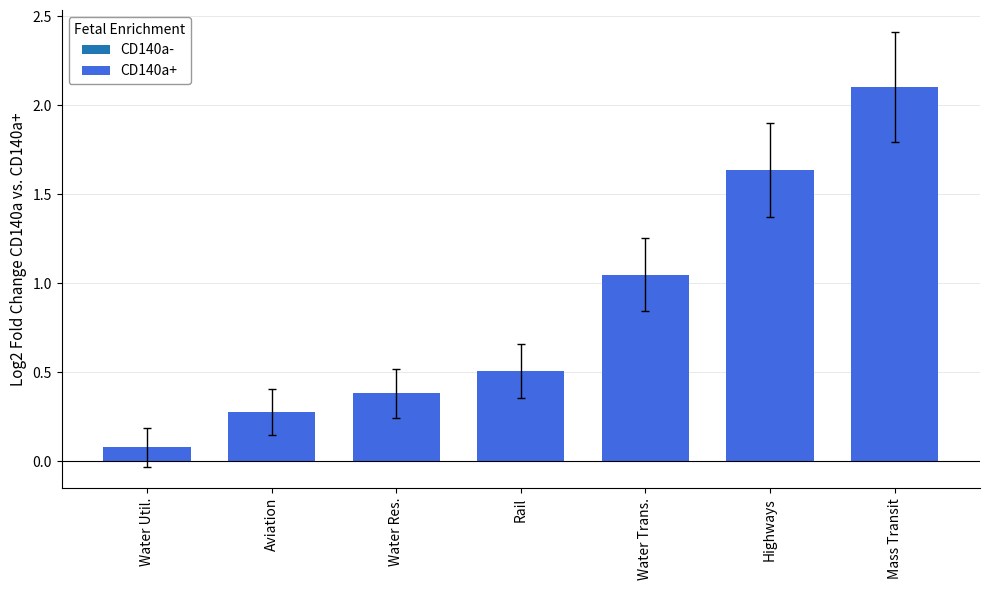

List the labels in order of value, largest first.

Mass Transit, Highways, Water Trans., Rail, Water Res., Aviation, Water Util.